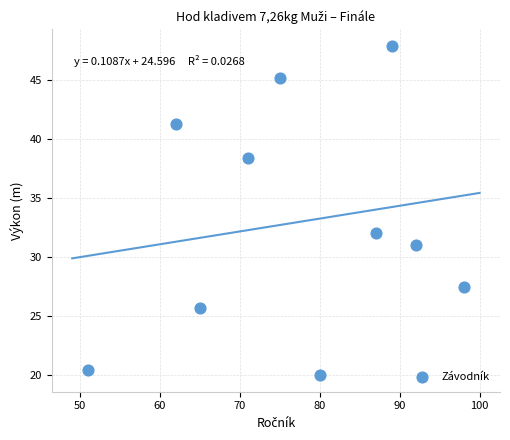

What is the average Y value?

33.0